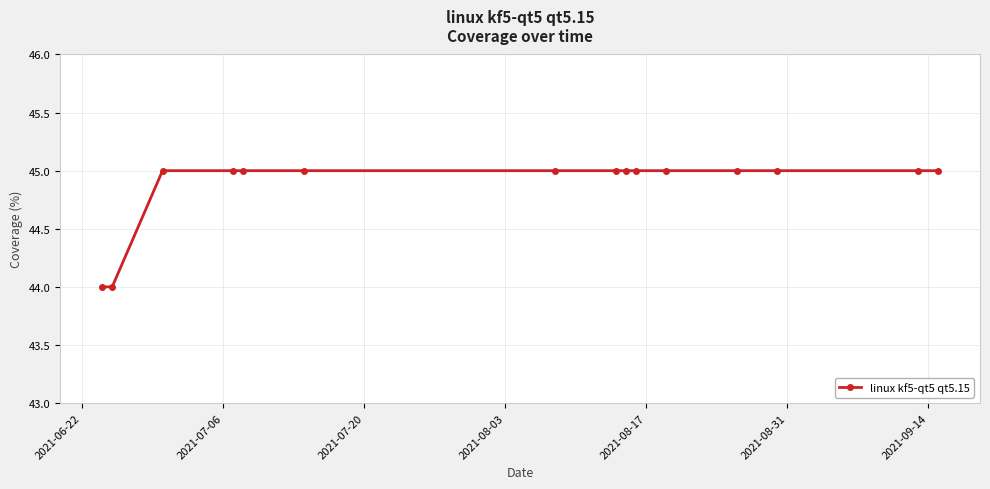

What is the value of the 15th point from the left?

45